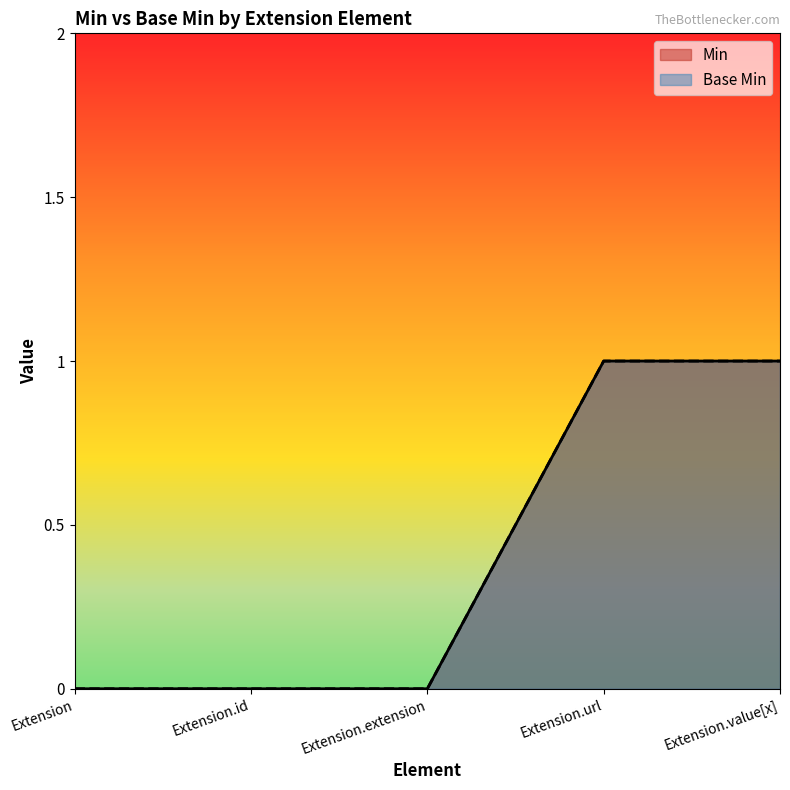

How many series are shown in this chart?

2